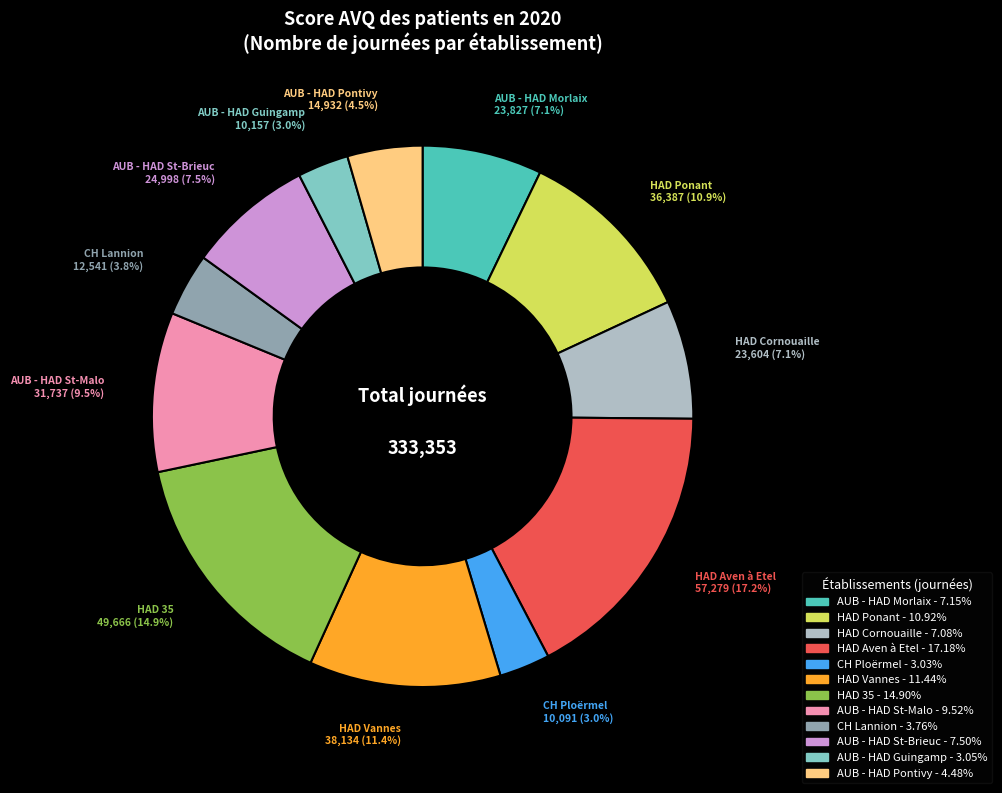

What is the ratio of the value at AUB - HAD St-Malo to the value at AUB - HAD Morlaix?

1.3